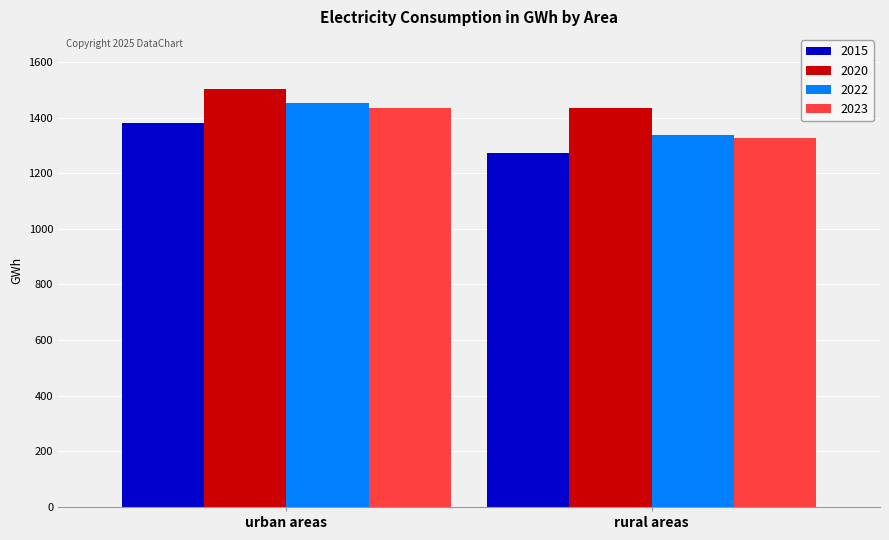

Which series has the widest spread of values?

2022